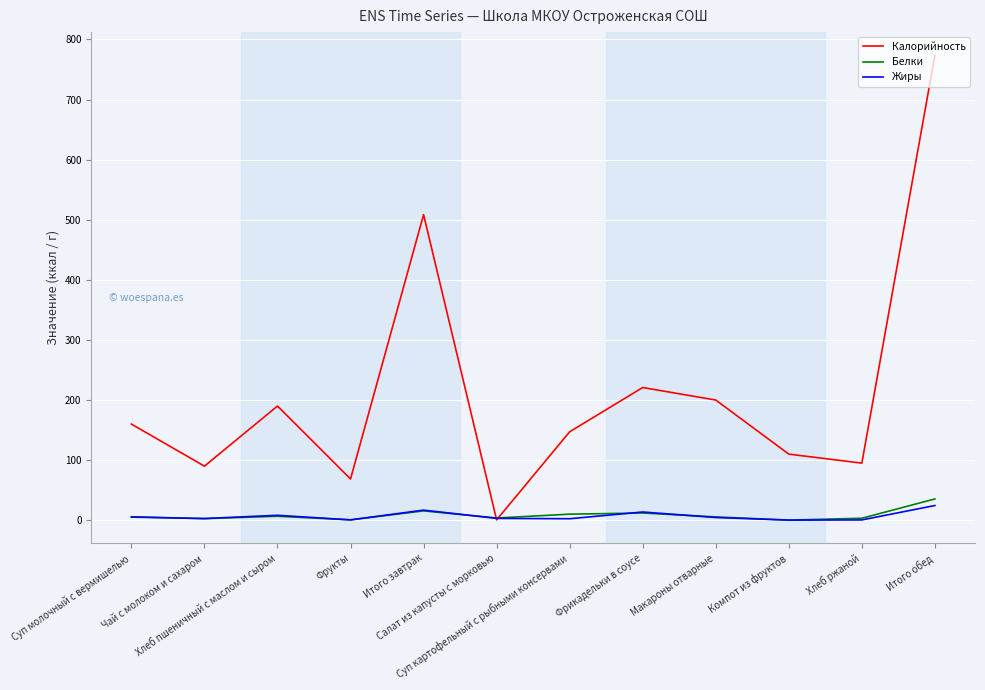

Which series has the largest range (max minus min)?

Калорийность